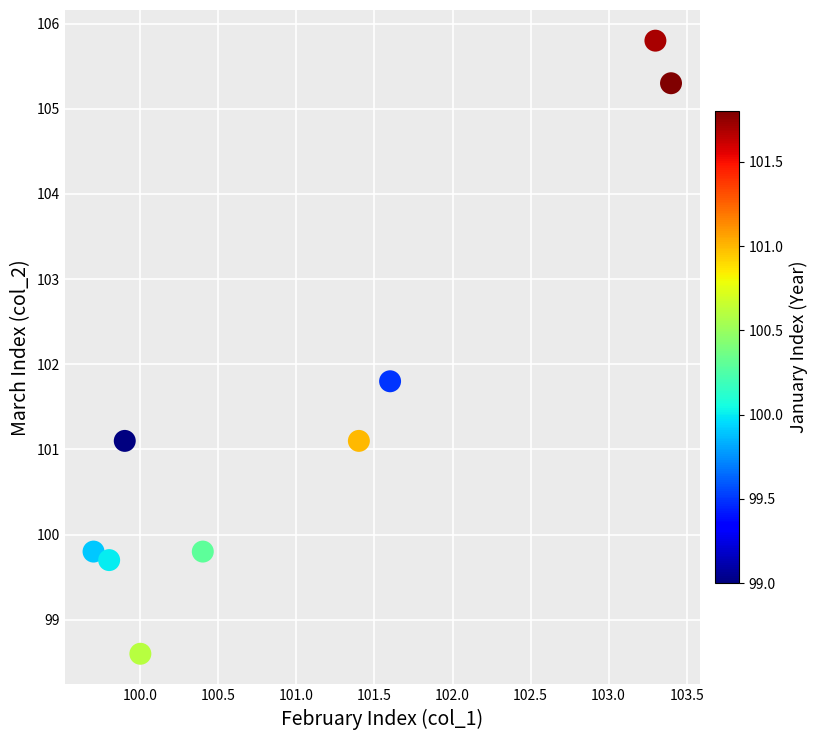

What is the range of Y values (max minus min)?

7.2